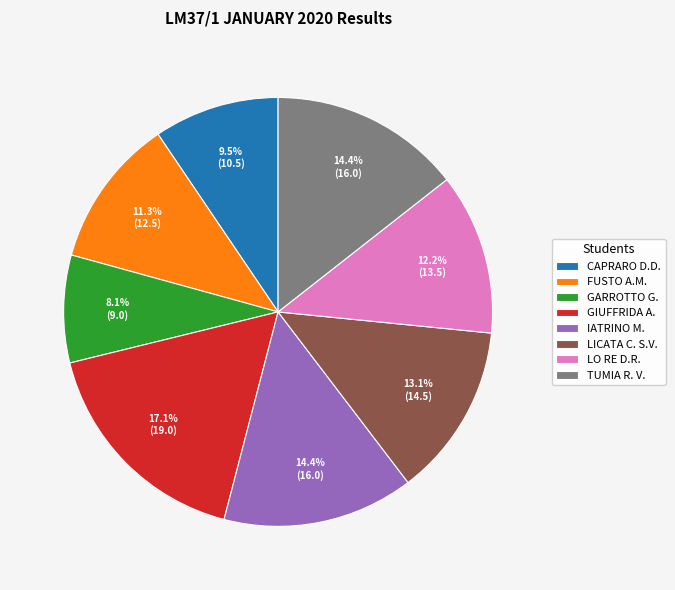

How much of the chart is everything except CAPRARO D.D.?

90.5%